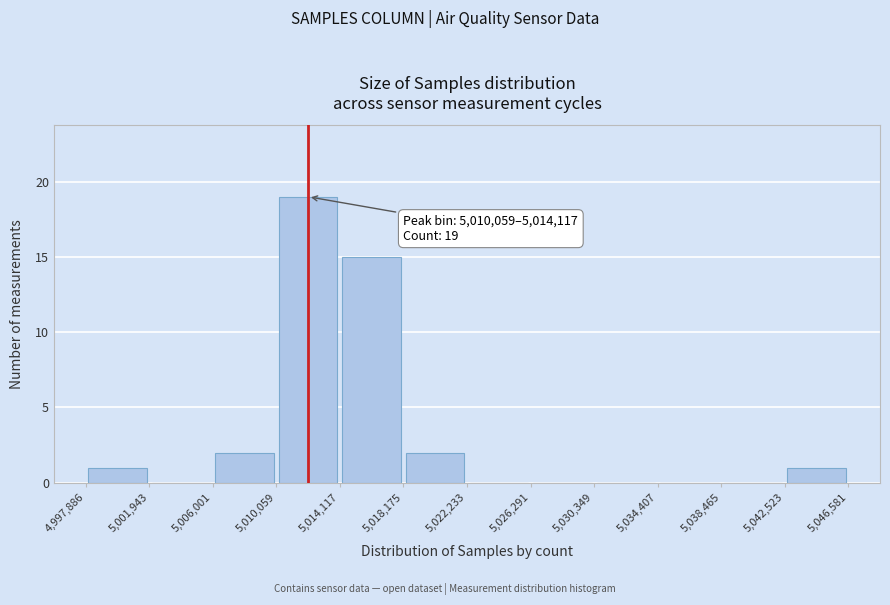

Which range on the x-axis has the tallest bar?

5,010,059 to 5,014,117